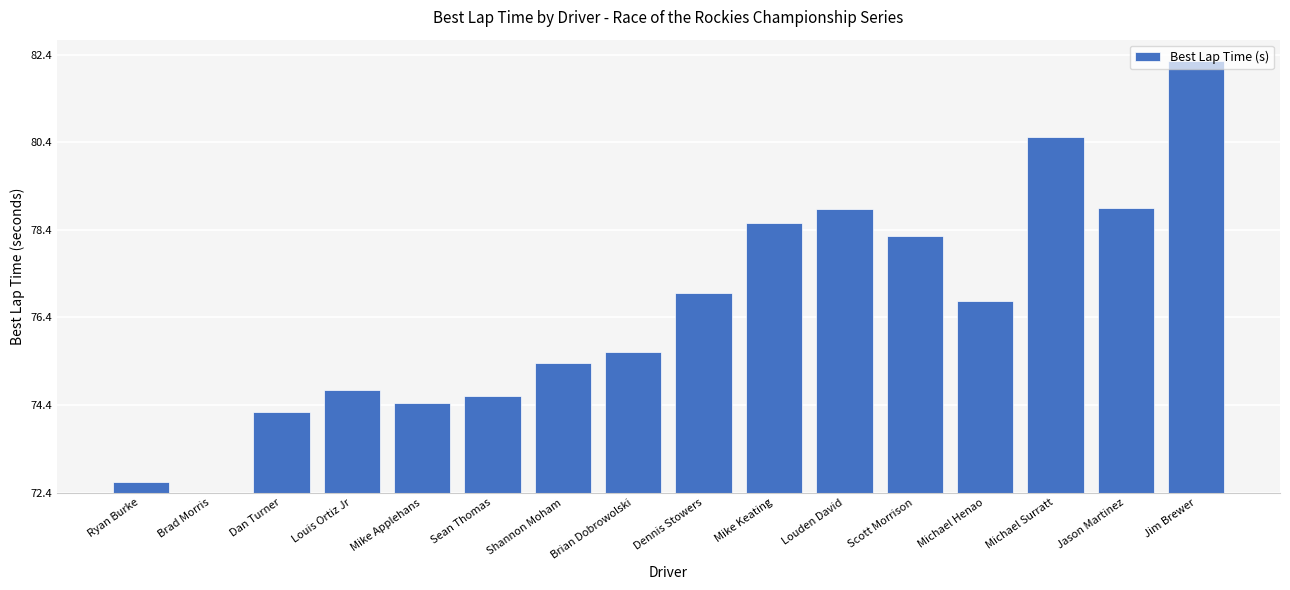

True or false: the data shows 0.7 at Dan Turner.

False